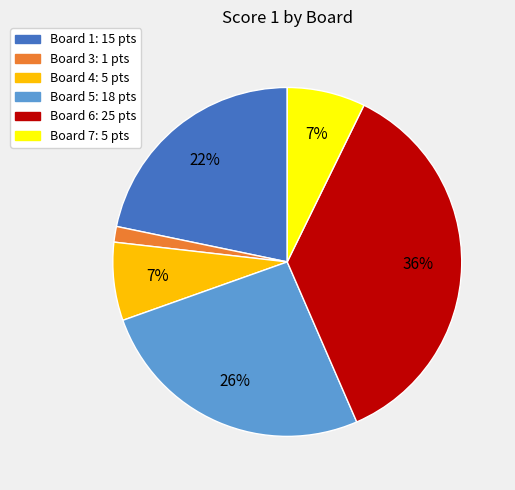

To the nearest percent, what is the average slice percentage?

17%